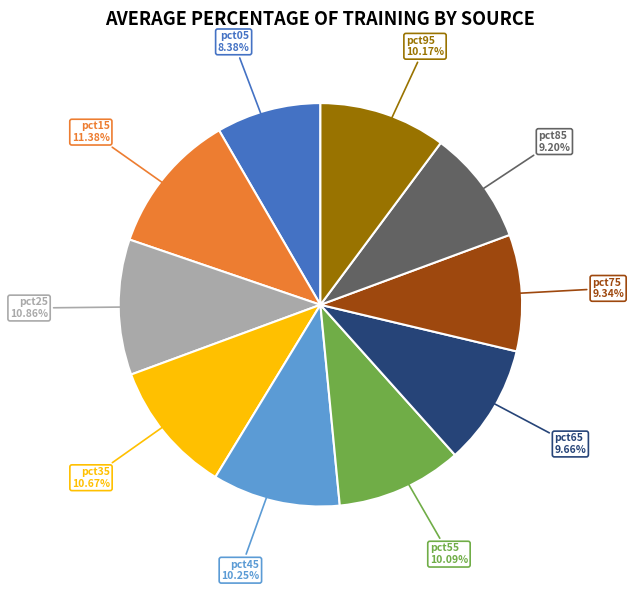

Approximately how many times larger is the value at pct85 compared to pct35?

0.9